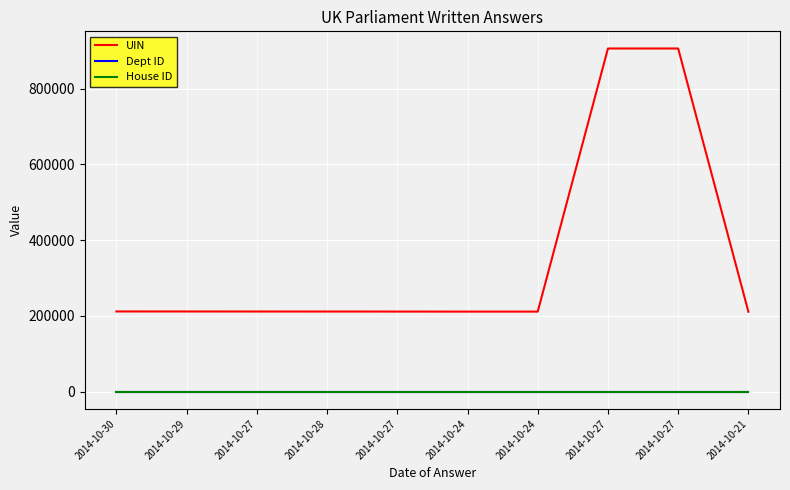

What is the sum of the UIN values at 2014-10-24 and 2014-10-27?

1116979